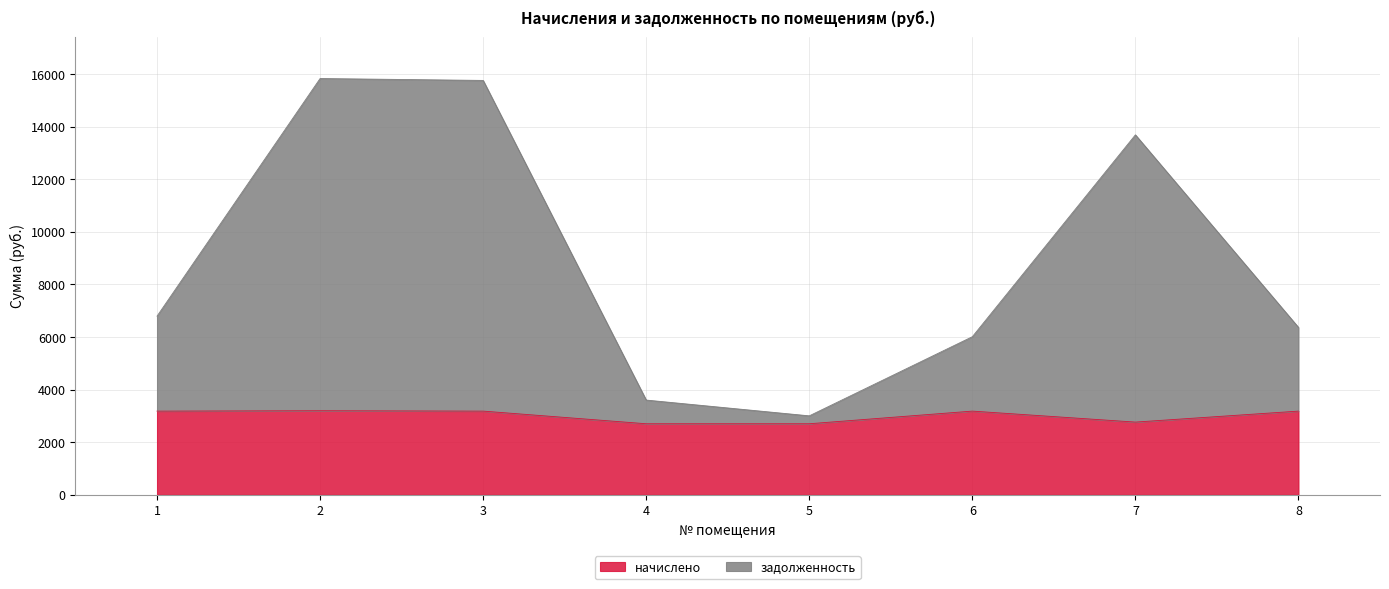

What is the difference between the maximum and minimum values in the задолженность series?

12828.6